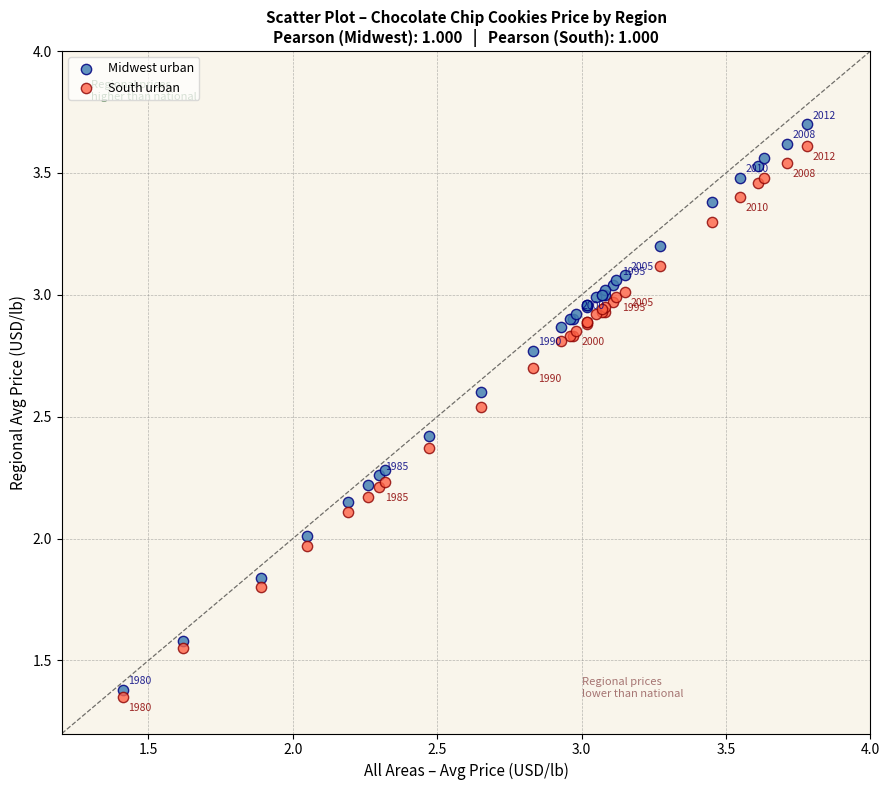

Which series contains the highest Y value?

Midwest urban